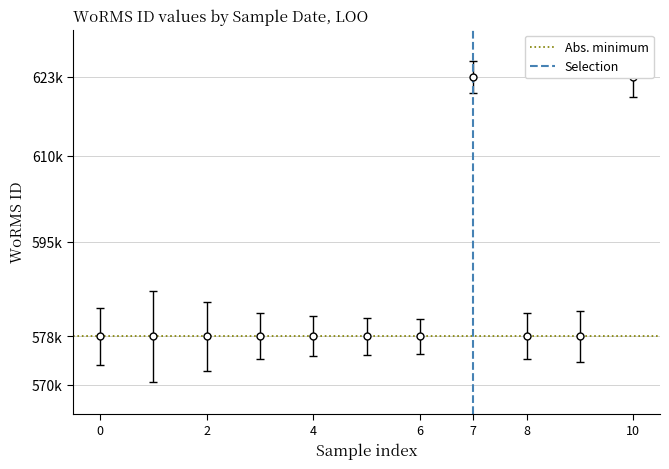

What is the average value of the Abs. minimum series?

578476